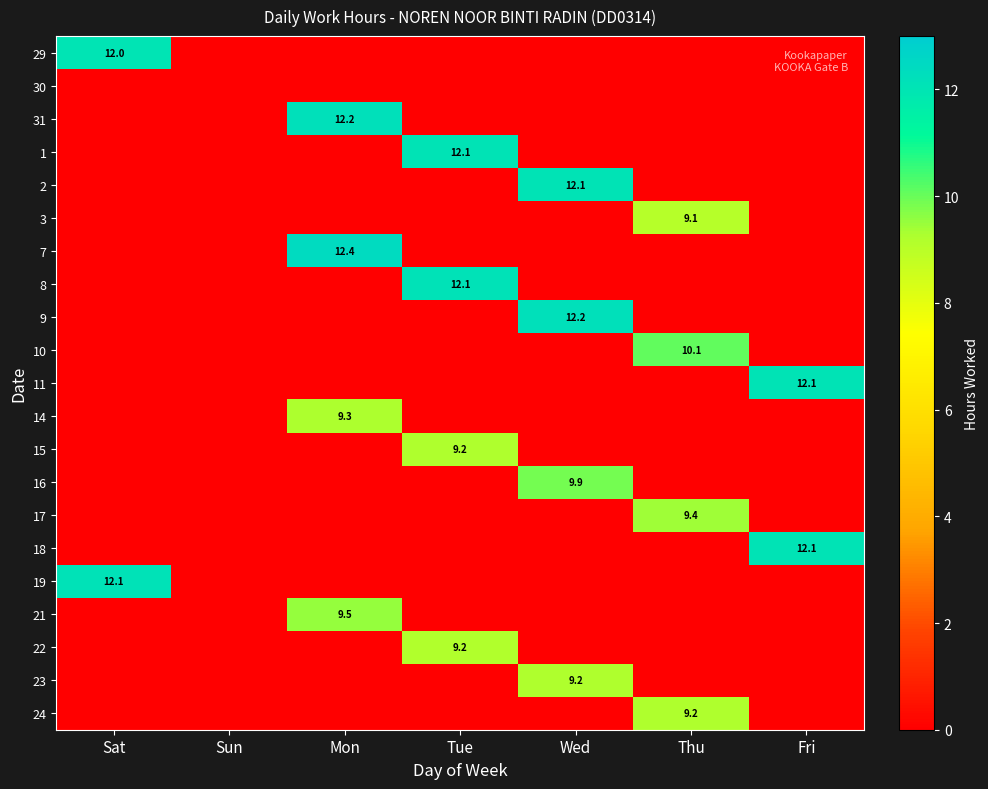

What is the total value across all series at Thu?

37.8